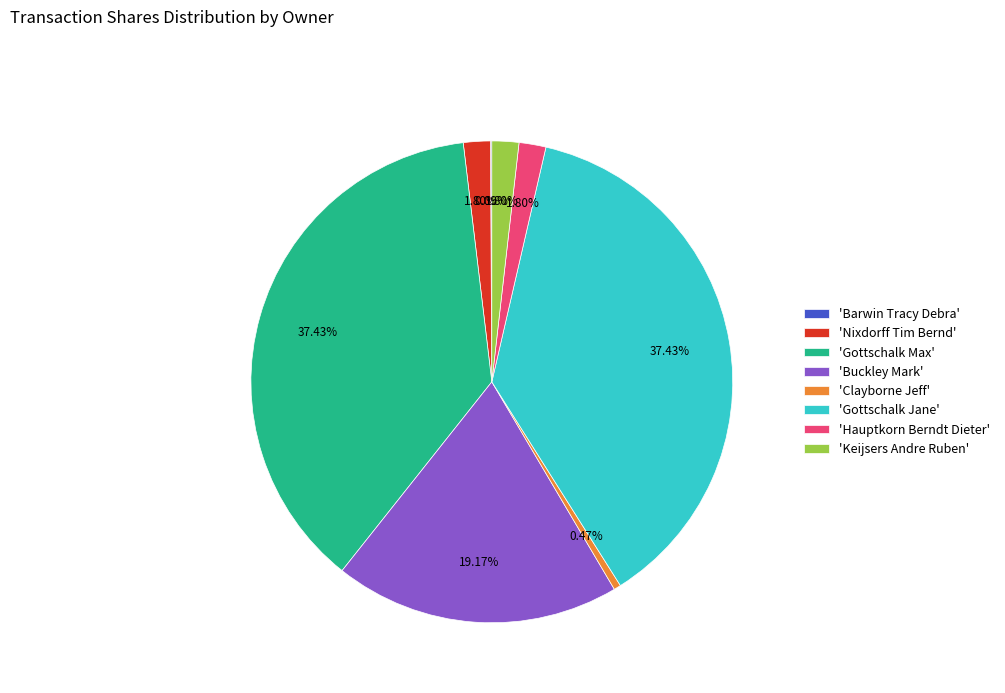

Combined, do 'Gottschalk Jane' and 'Nixdorff Tim Bernd' account for over 50%?

No